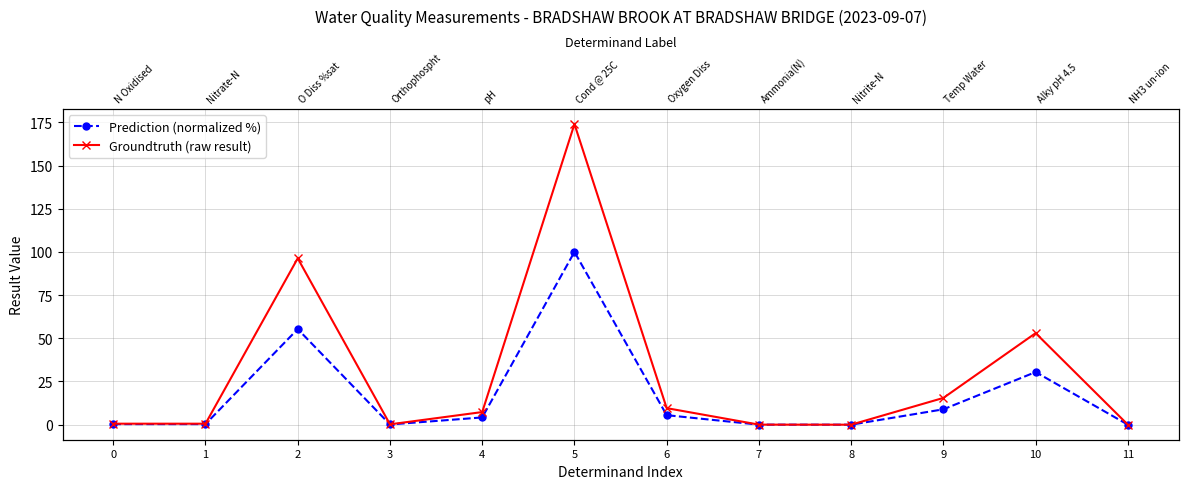

True or false: Prediction (normalized %) and Groundtruth (raw result) intersect in this chart.

False